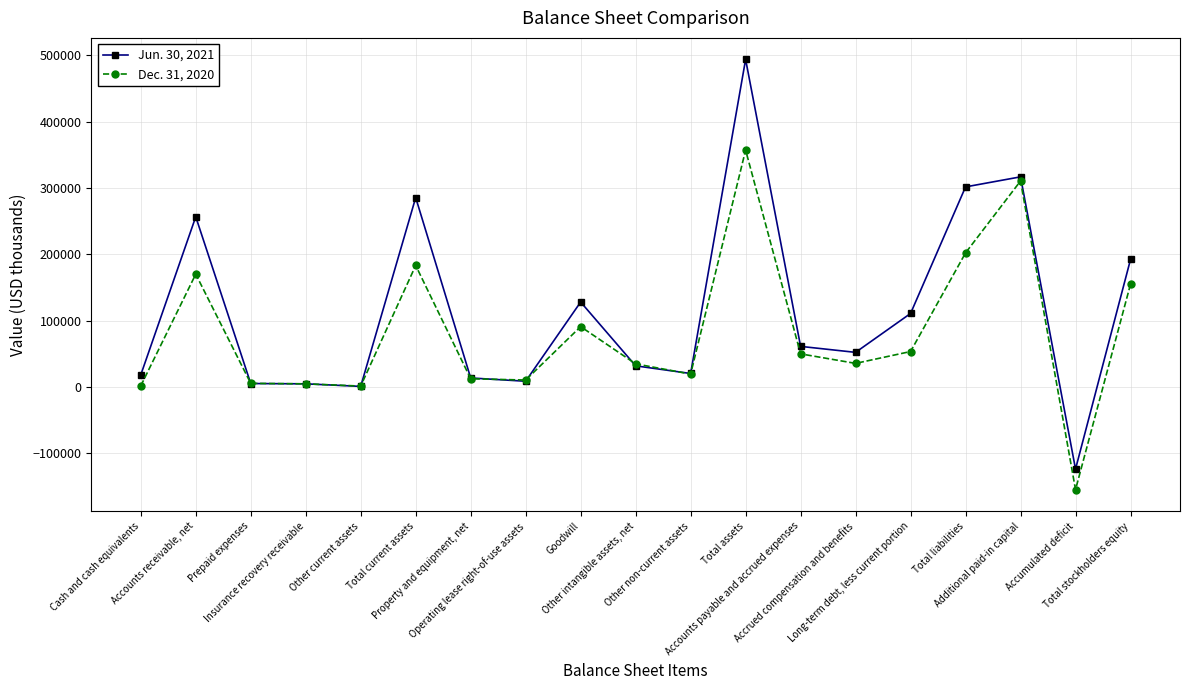

Rank the categories by Jun. 30, 2021 value from lowest to highest.

Accumulated deficit, Other current assets, Insurance recovery receivable, Prepaid expenses, Operating lease right-of-use assets, Property and equipment, net, Cash and cash equivalents, Other non-current assets, Other intangible assets, net, Accrued compensation and benefits, Accounts payable and accrued expenses, Long-term debt, less current portion, Goodwill, Total stockholders equity, Accounts receivable, net, Total current assets, Total liabilities, Additional paid-in capital, Total assets